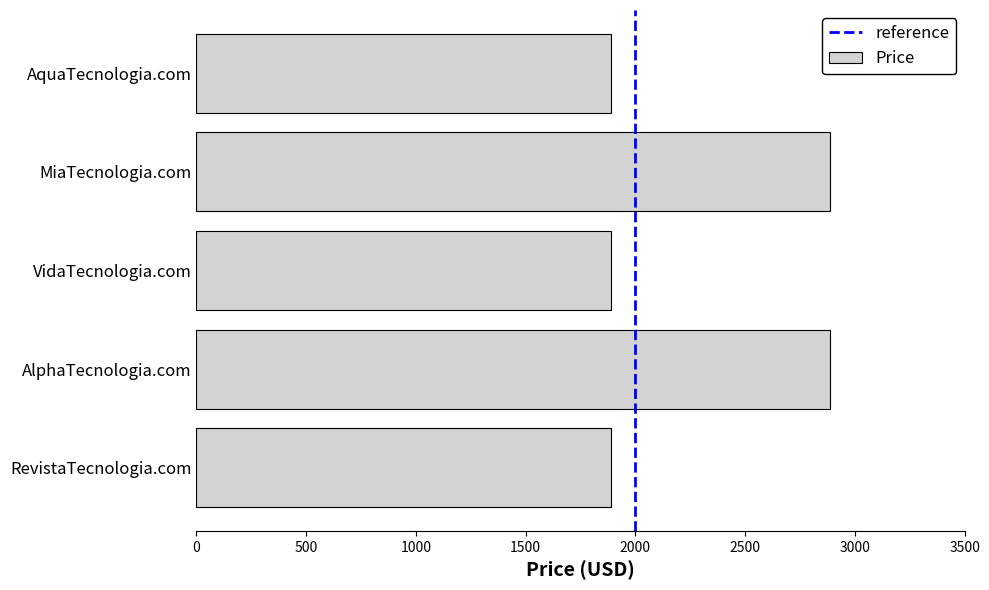

What is the smallest value displayed?

1888